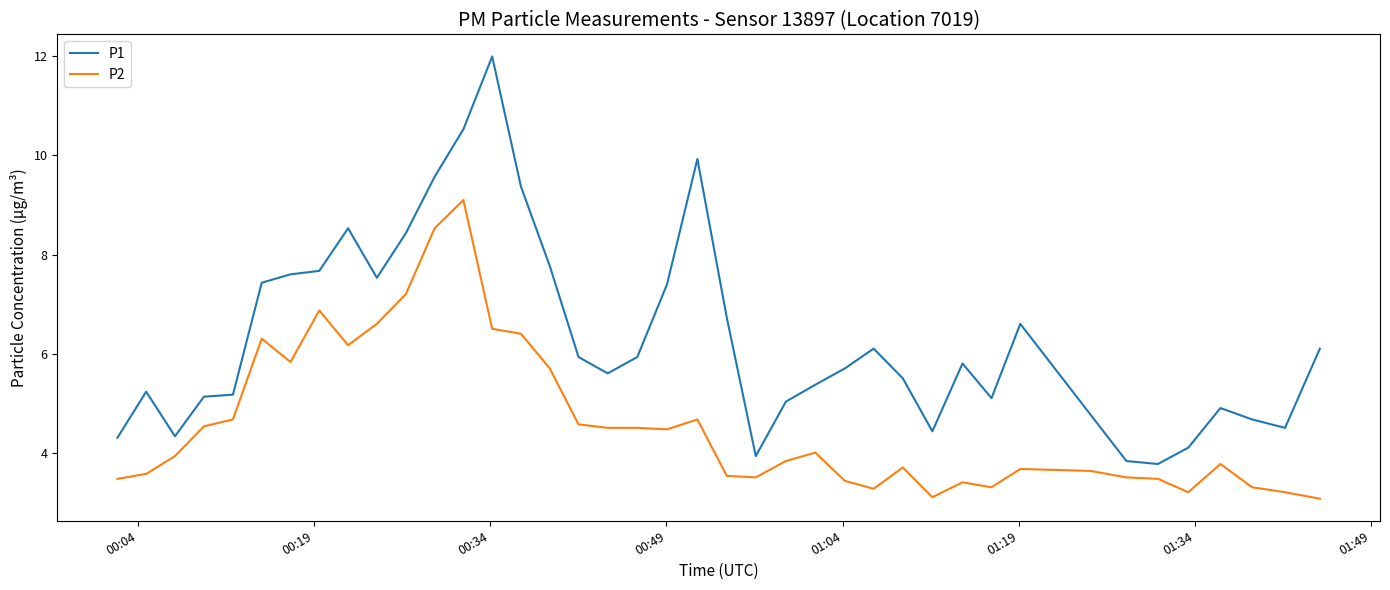

True or false: P2 and P1 intersect in this chart.

False